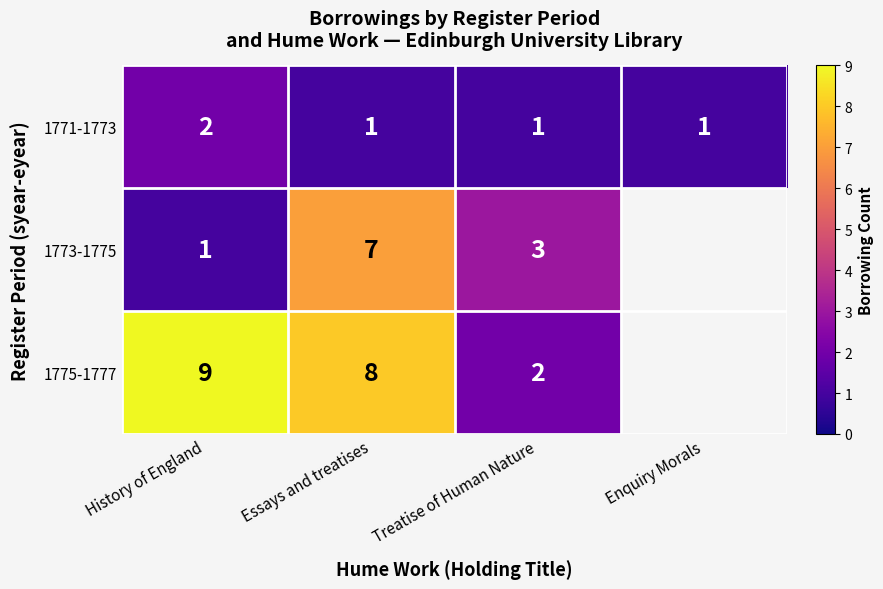

Count the 1771-1773 values in the range 1 to 2.

4